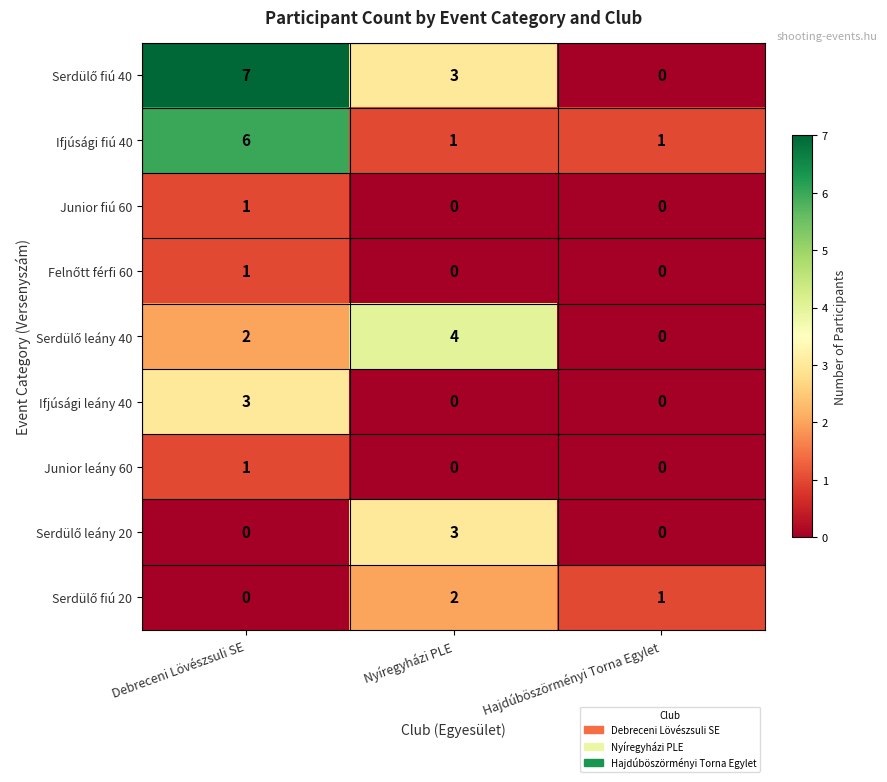

What is the difference between the Ifjúsági leány 40 values at Debreceni Lövészsuli SE and Hajdúböszörményi Torna Egylet?

3